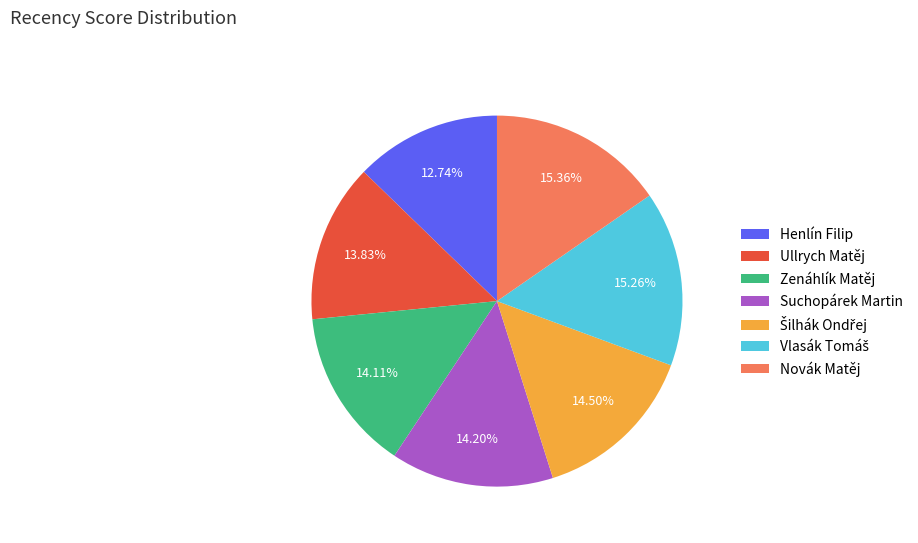

Does any single category account for the majority?

No